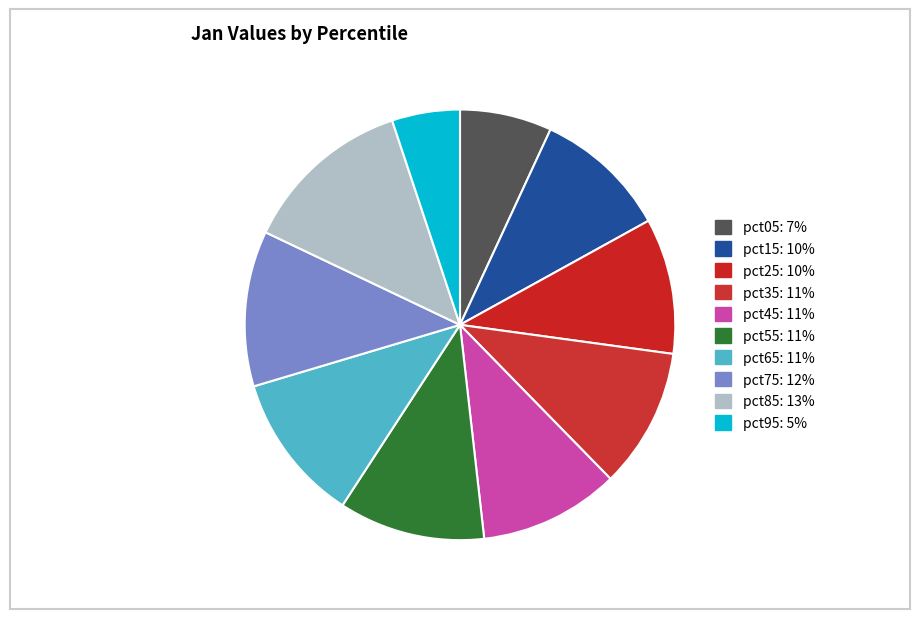

Is it true that pct85 is 20% of the pie?

False